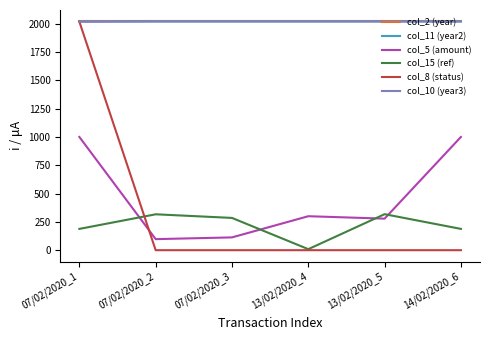

True or false: col_10 (year3) has a value of 3257.2 at 07/02/2020_3.

False